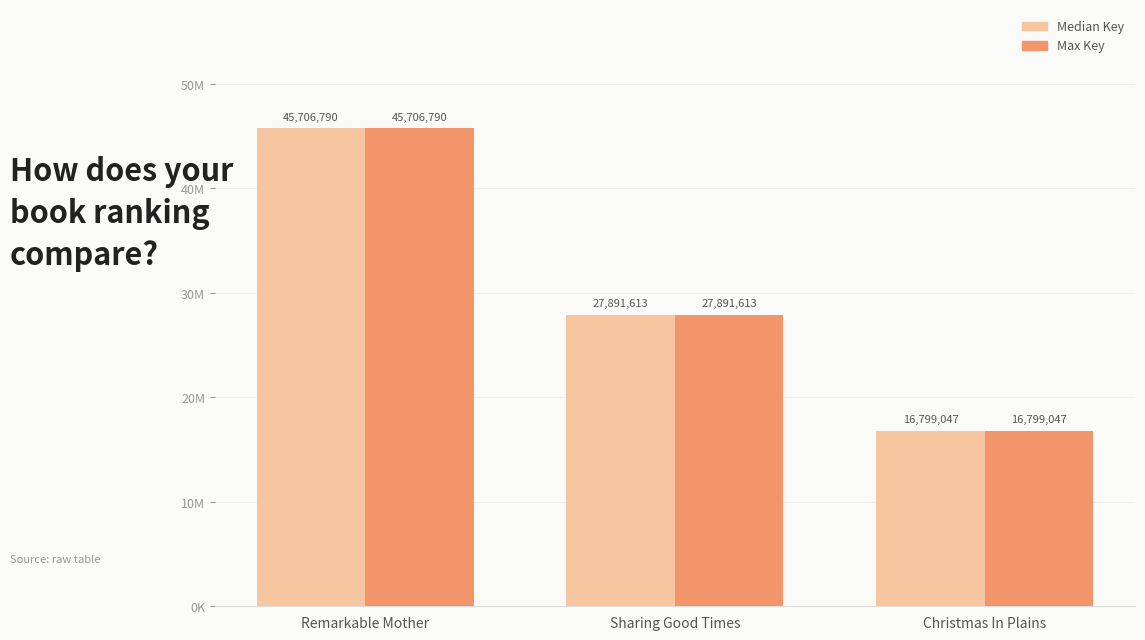

Reading left to right, what are all the values shown in this chart?

Median Key: 45706790	27891613	16799047
Max Key: 45706790	27891613	16799047